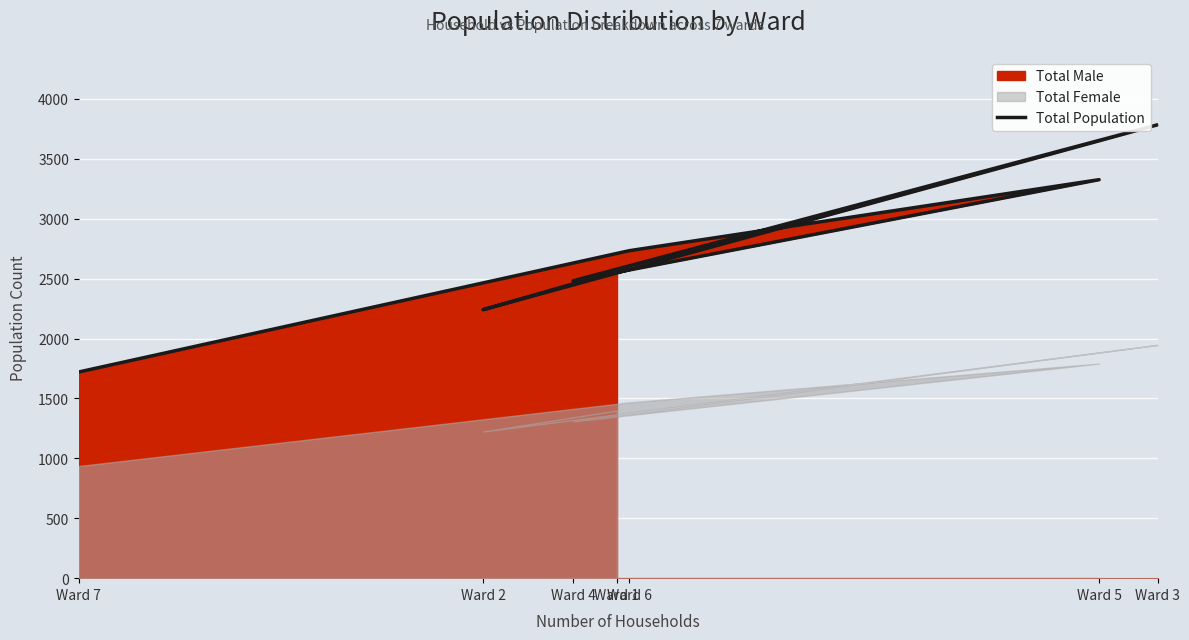

What is the ratio of the value at Ward 5 to the value at Ward 6?

1.2